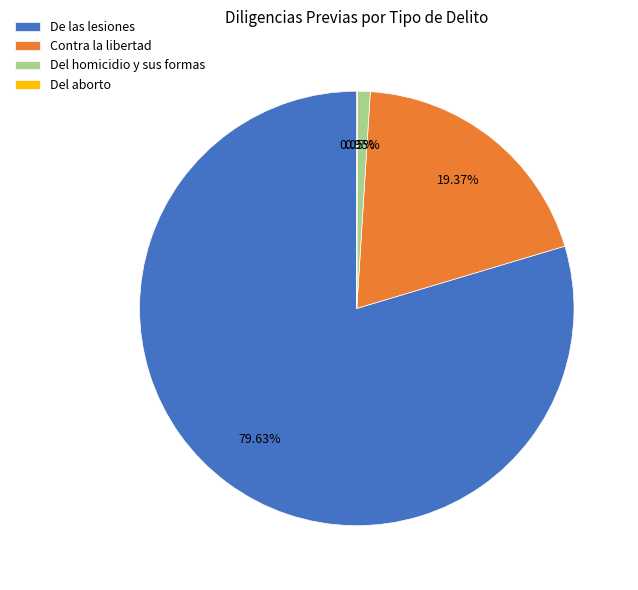

Which slice is the largest?

De las lesiones